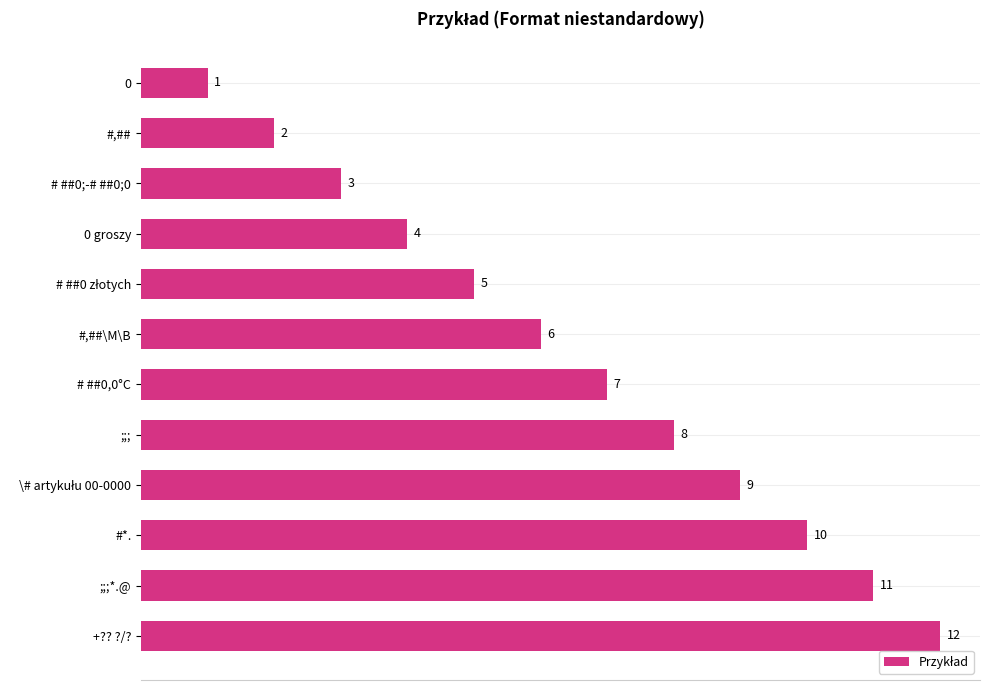

Is it true that the value at 0 is 1?

True